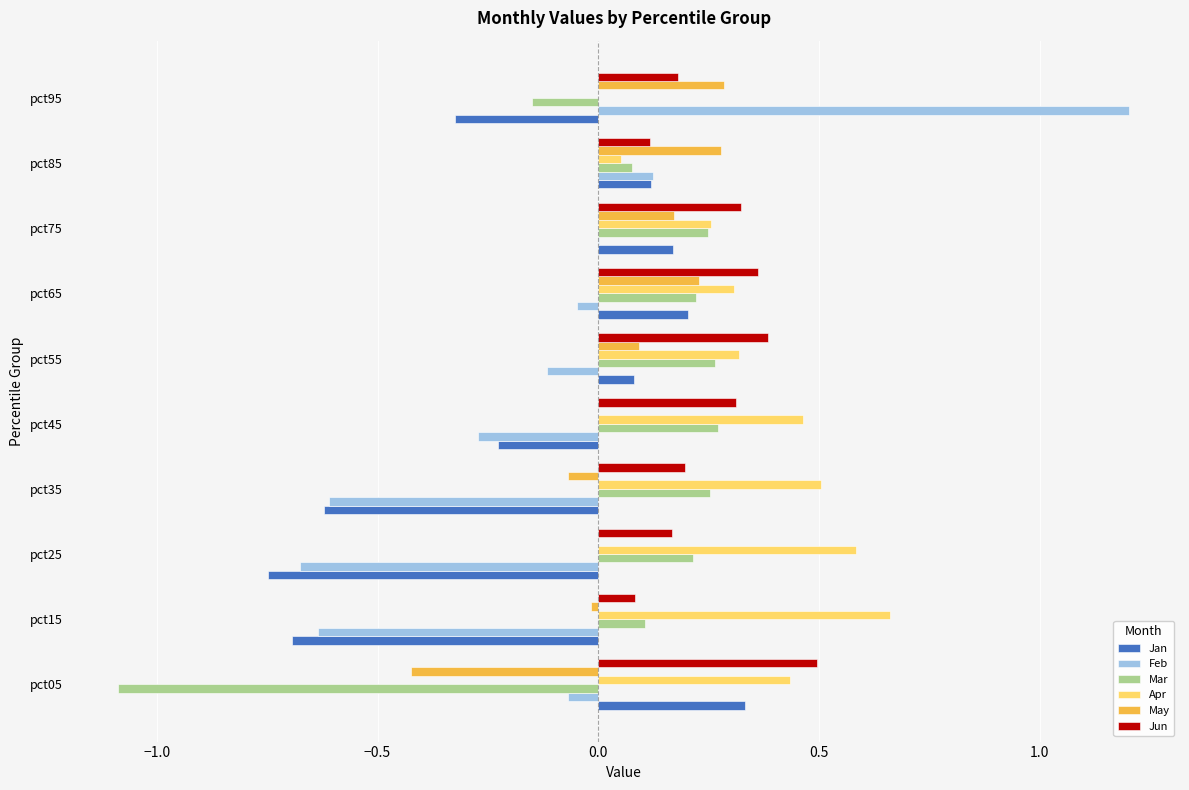

The Jan series shows -0.7 at pct15. True or false?

True